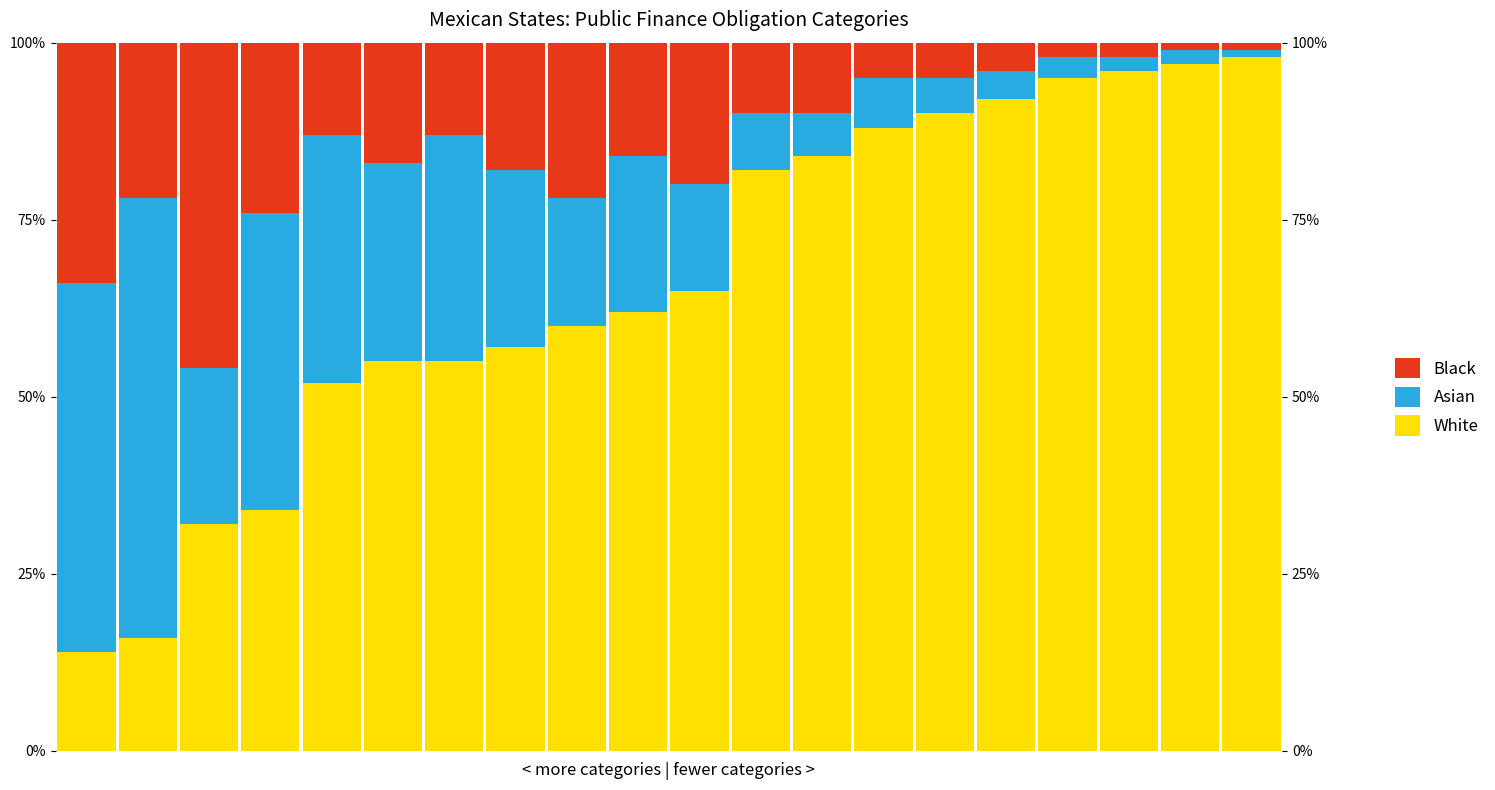

How many values in the White series exceed 65?

9